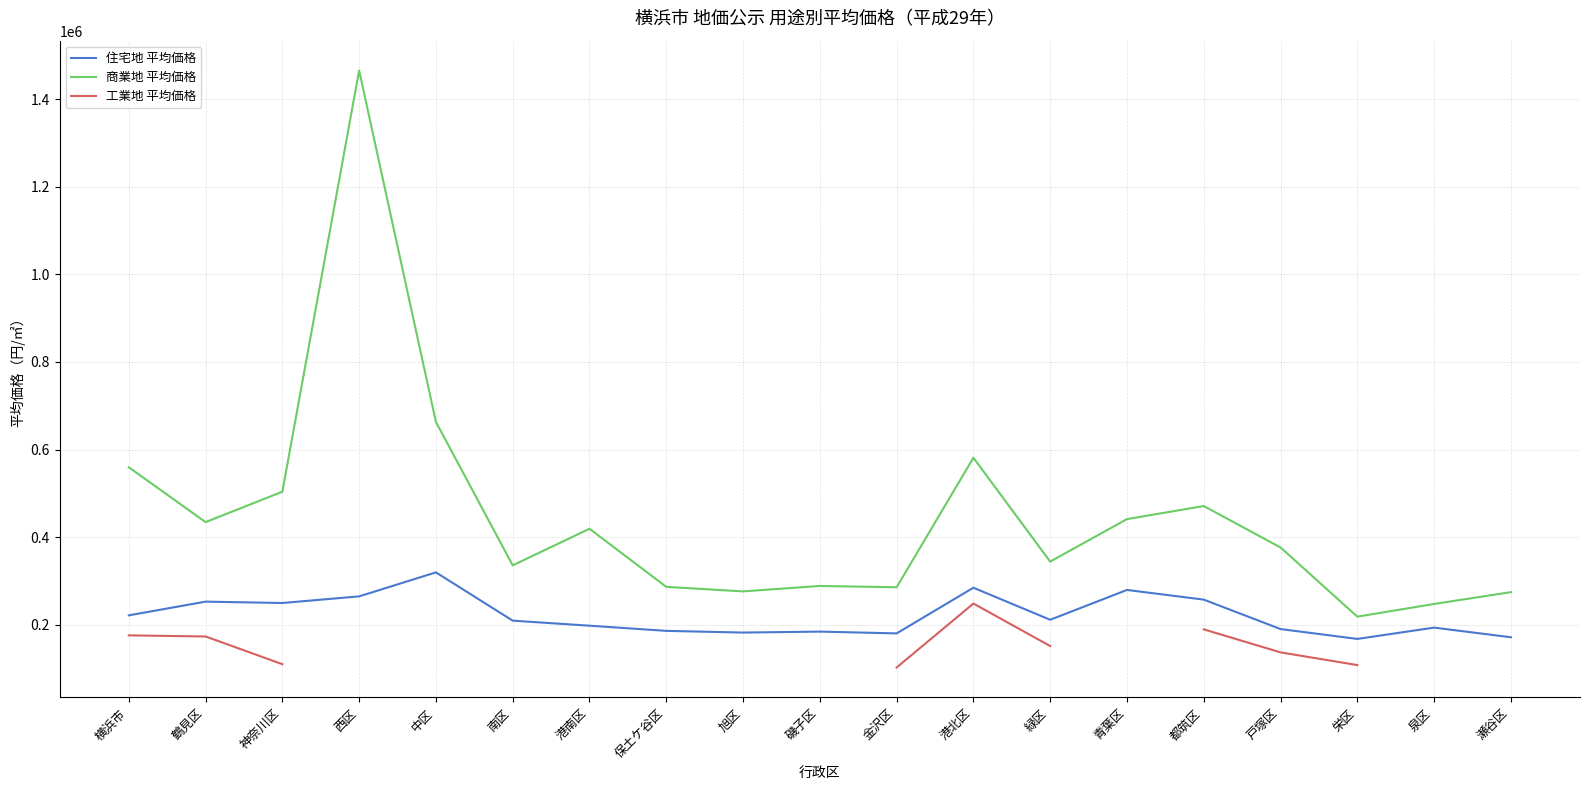

List the series in order of their peak value, lowest first.

工業地 平均価格, 住宅地 平均価格, 商業地 平均価格